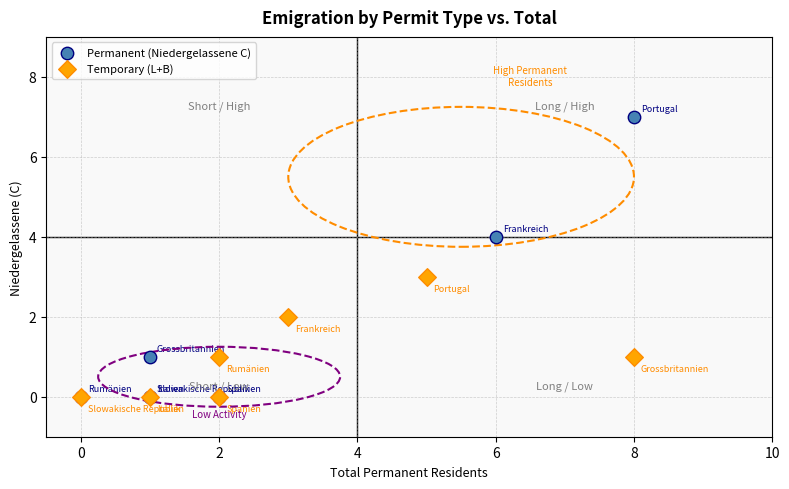

Which series has the largest Y range (max minus min)?

Permanent (Niedergelassene C)